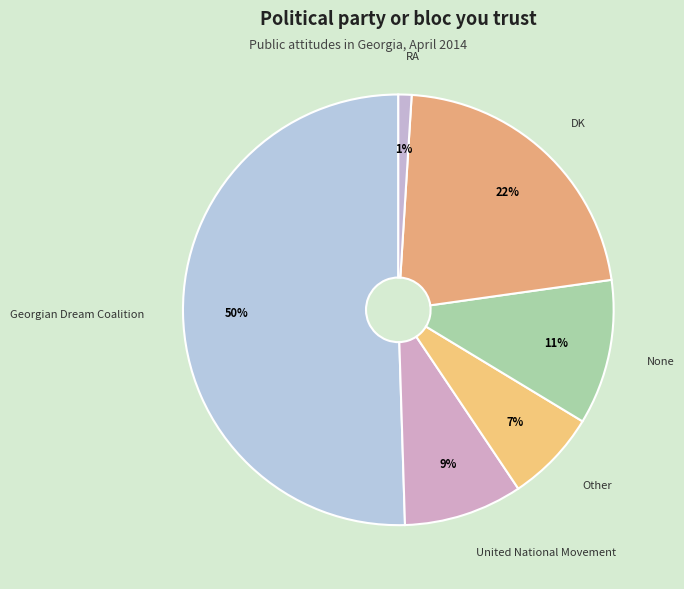

True or false: United National Movement accounts for 21% of the total.

False